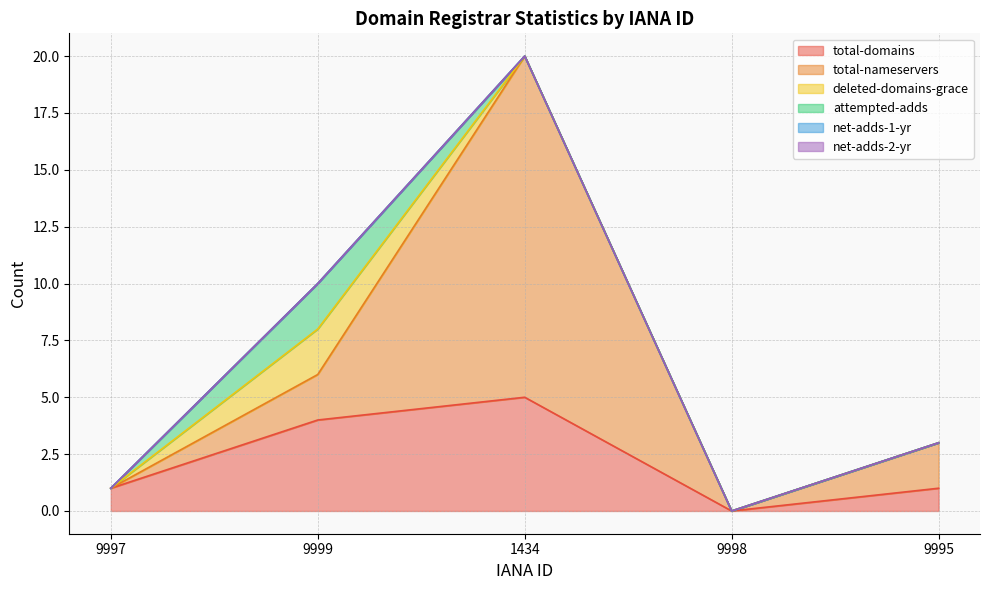

At 9997, list the series in order from smallest to largest.

total-nameservers, deleted-domains-grace, attempted-adds, net-adds-1-yr, net-adds-2-yr, total-domains